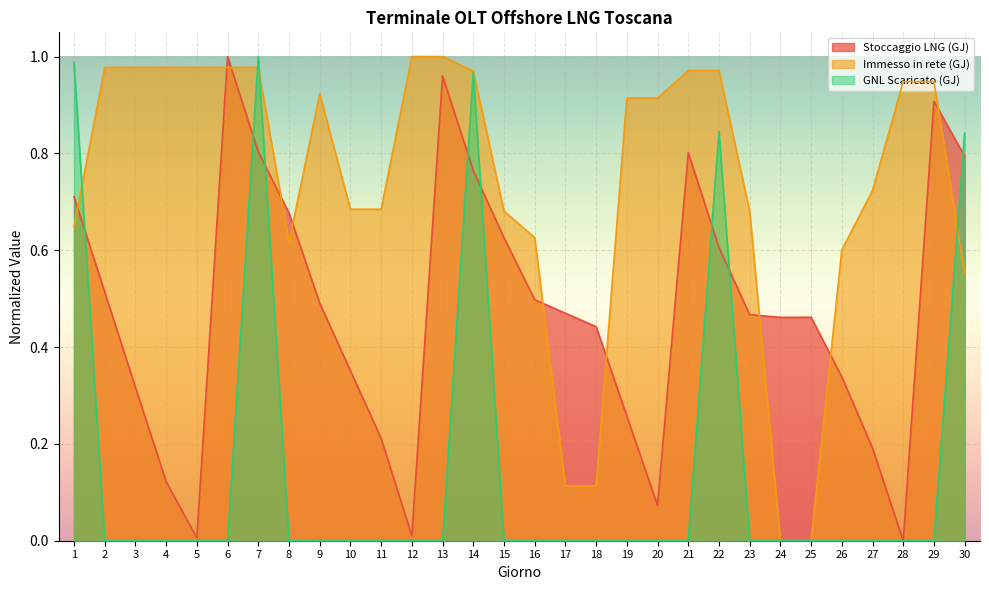

True or false: Stoccaggio LNG (GJ) has more than 0 interior local peaks.

True